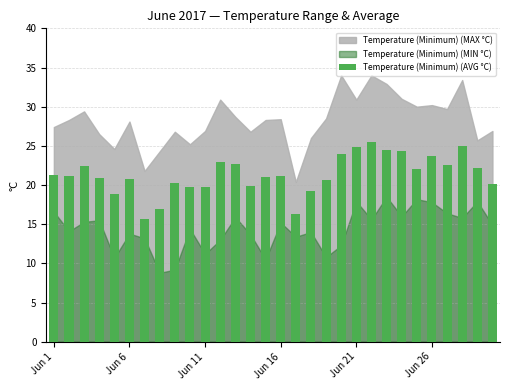

What is the value of the 16th bar from the left?

21.1